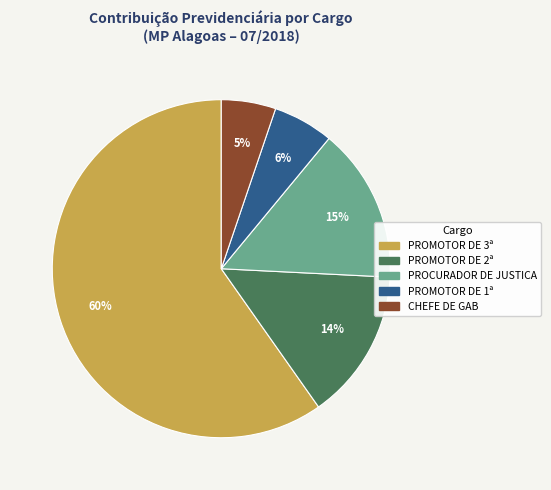

To the nearest percent, what is the average slice percentage?

20%